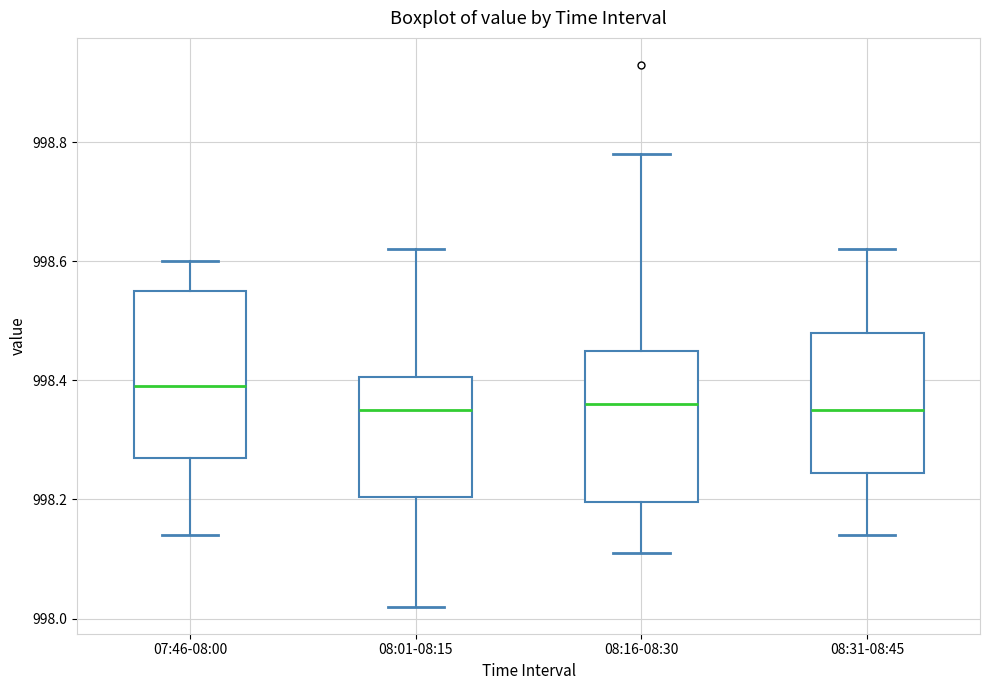

Reading left to right, read every box against the y-axis: the position of its median line, the range the box covers, and the ends of its whiskers. The values are not printed on the chart, so give them approximately, as read against the axis.

07:46-08:00: median 998.40, box 998.28 to 998.56, whiskers 998.14 to 998.60
08:01-08:15: median 998.36, box 998.20 to 998.40, whiskers 998.02 to 998.62
08:16-08:30: median 998.36, box 998.20 to 998.46, whiskers 998.12 to 998.78
08:31-08:45: median 998.36, box 998.24 to 998.48, whiskers 998.14 to 998.62